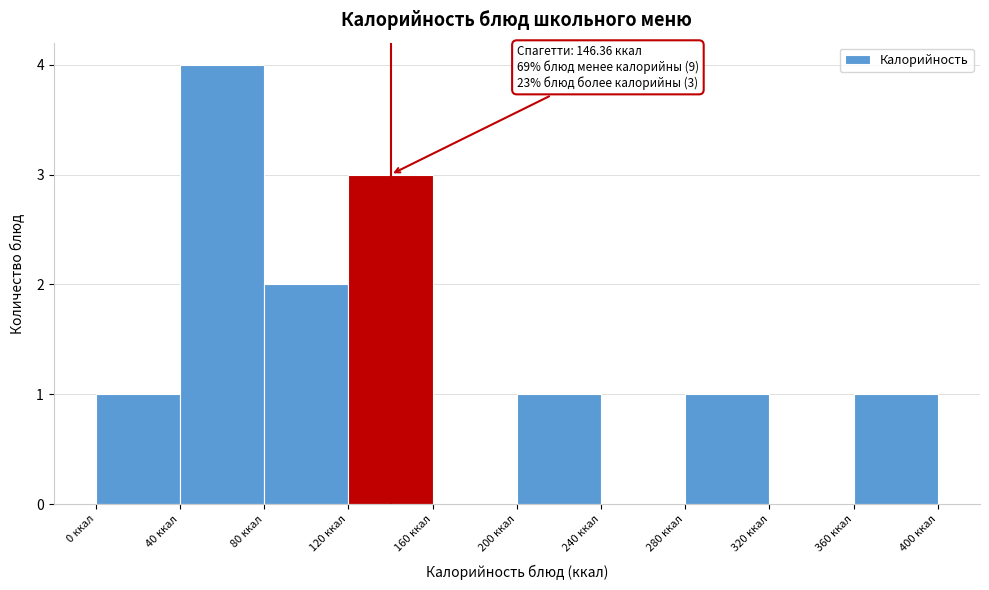

Over which range of the x-axis is the bar tallest?

40 to 80